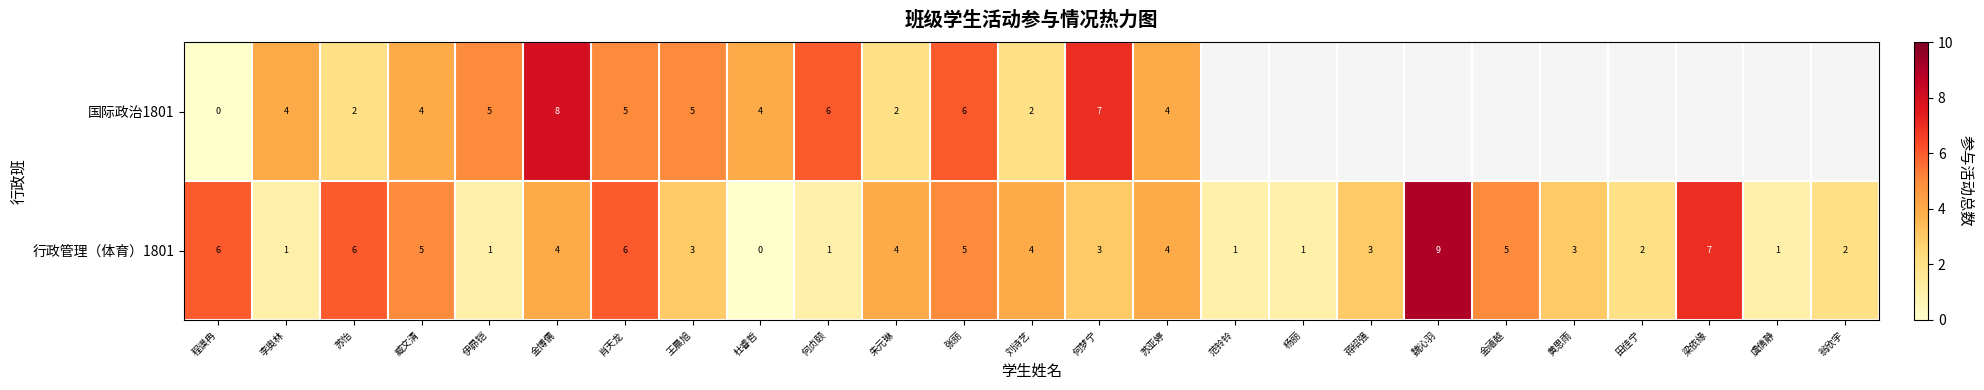

Is it true that 行政管理（体育）1801 equals 1 at 李奥林?

True